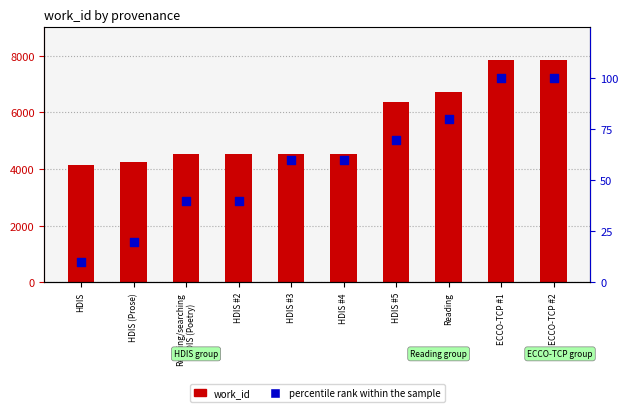

Which series contains the lowest Y value?

percentile rank within the sample